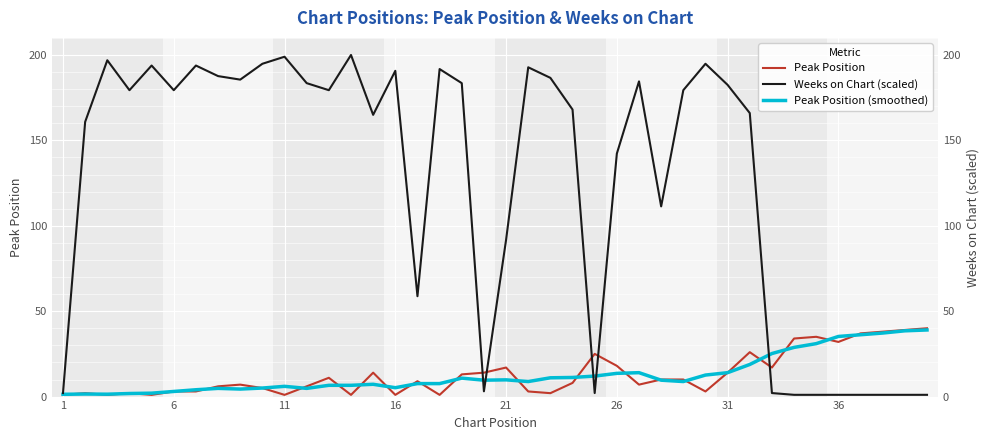

What is the highest value of the Peak Position (smoothed) series?

39.0